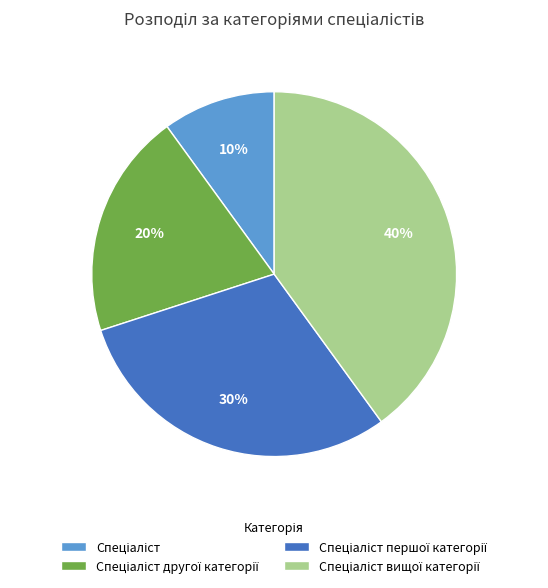

To the nearest percent, what is the average slice percentage?

25%